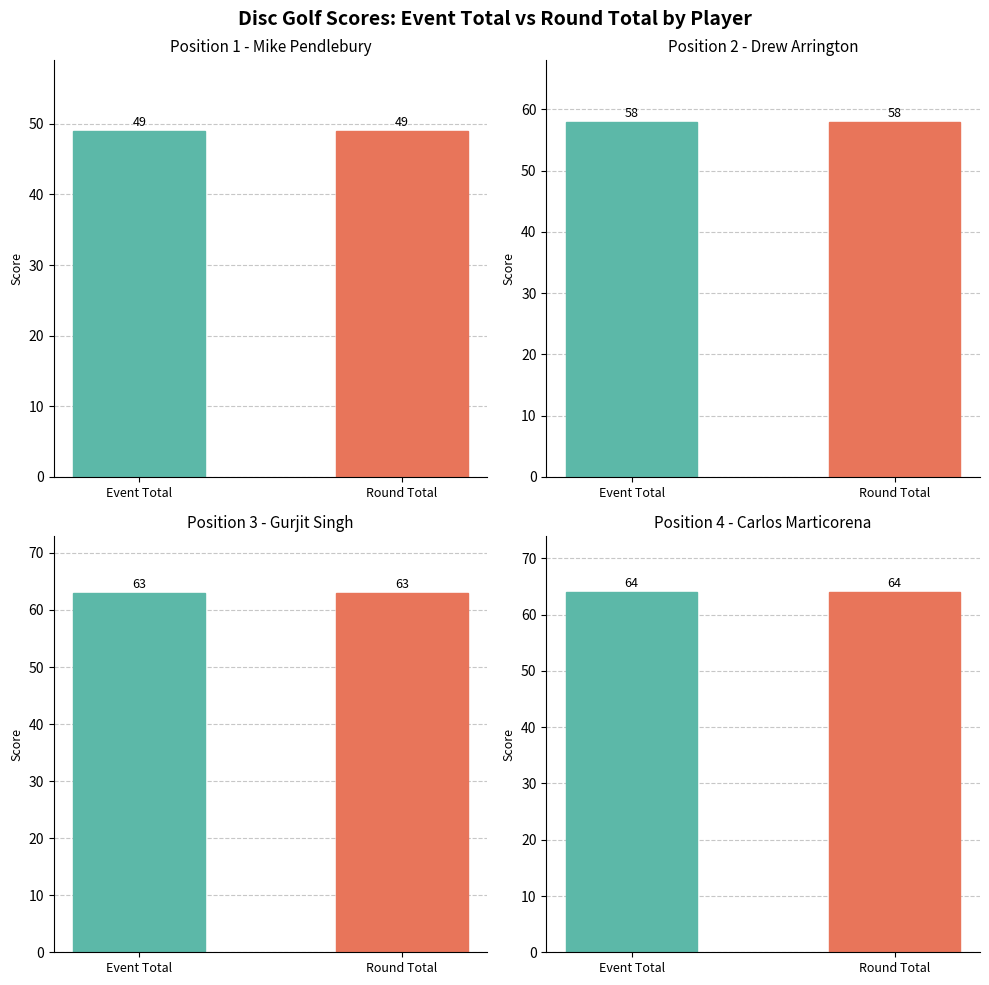

What is the total value across all series at 0?

98